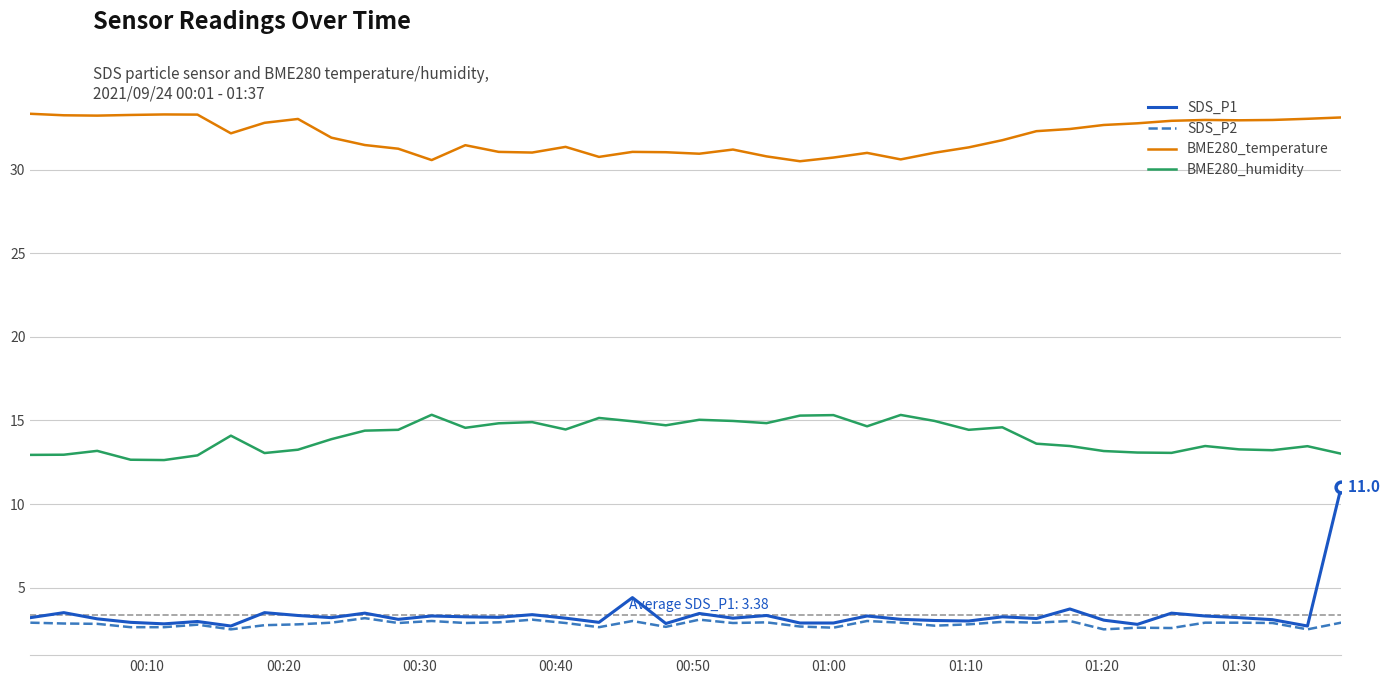

Which series has the largest total across all categories?

BME280_temperature